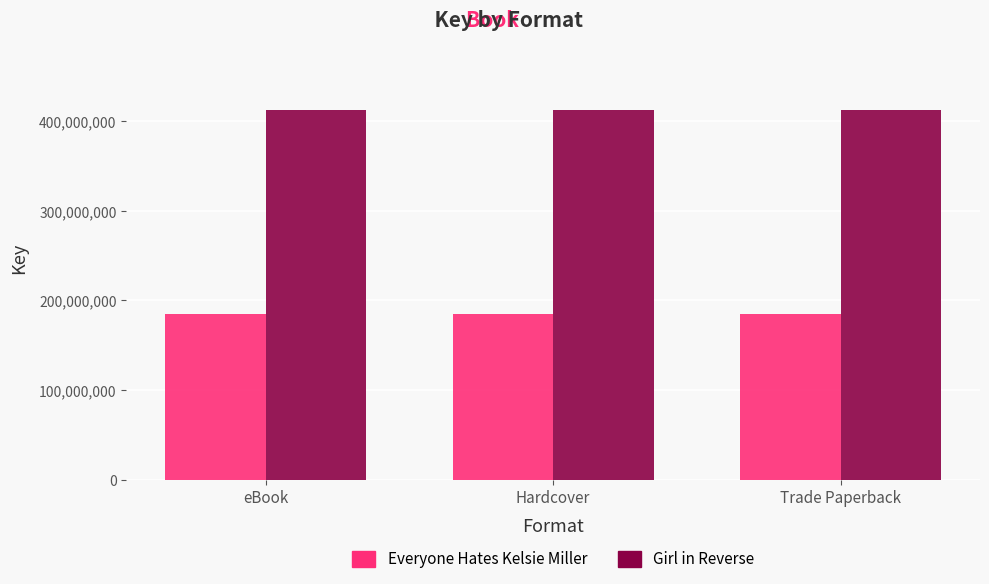

Is the value of Everyone Hates Kelsie Miller at Hardcover greater than the value of Girl in Reverse at Hardcover?

No